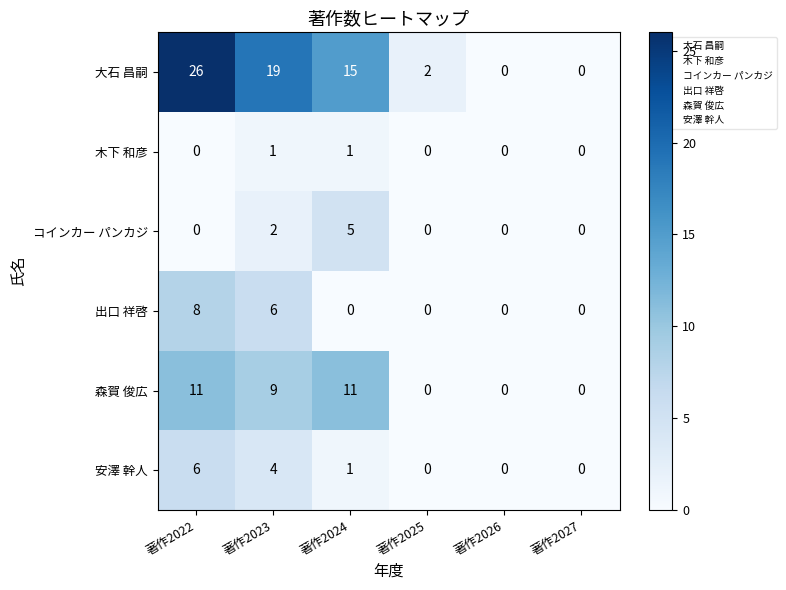

Which series changed the most between 著作2023 and 著作2027?

大石 昌嗣